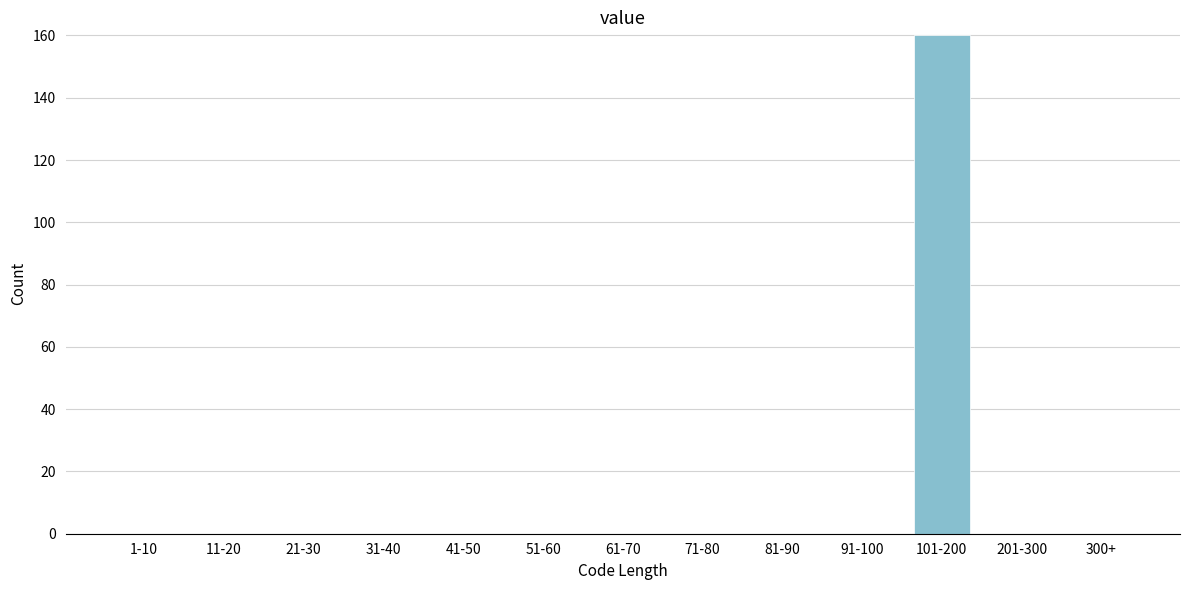

Reading left to right, transcribe all the data shown in this chart.

1-10=0	11-20=0	21-30=0	31-40=0	41-50=0	51-60=0	61-70=0	71-80=0	81-90=0	91-100=0	101-200=160	201-300=0	300+=0